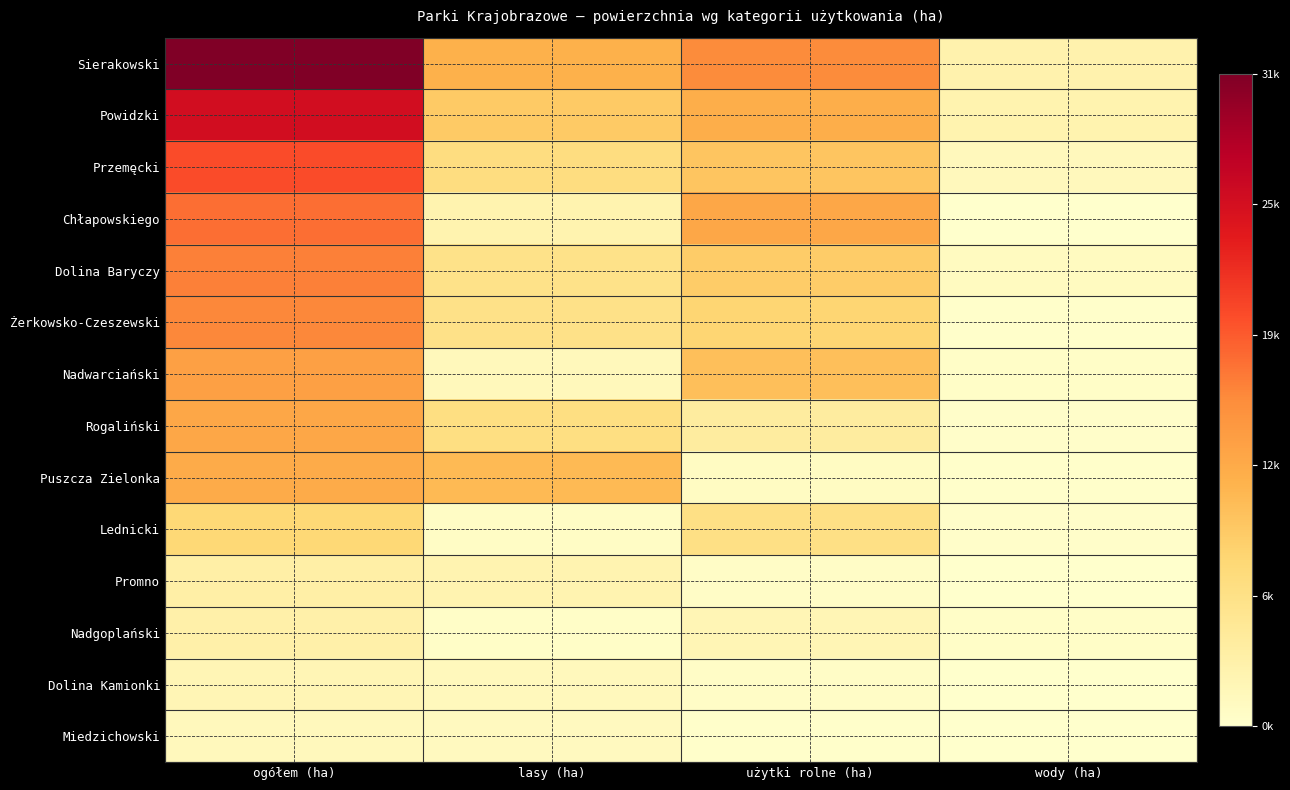

Which label corresponds to the largest value in the chart?

ogółem (ha)